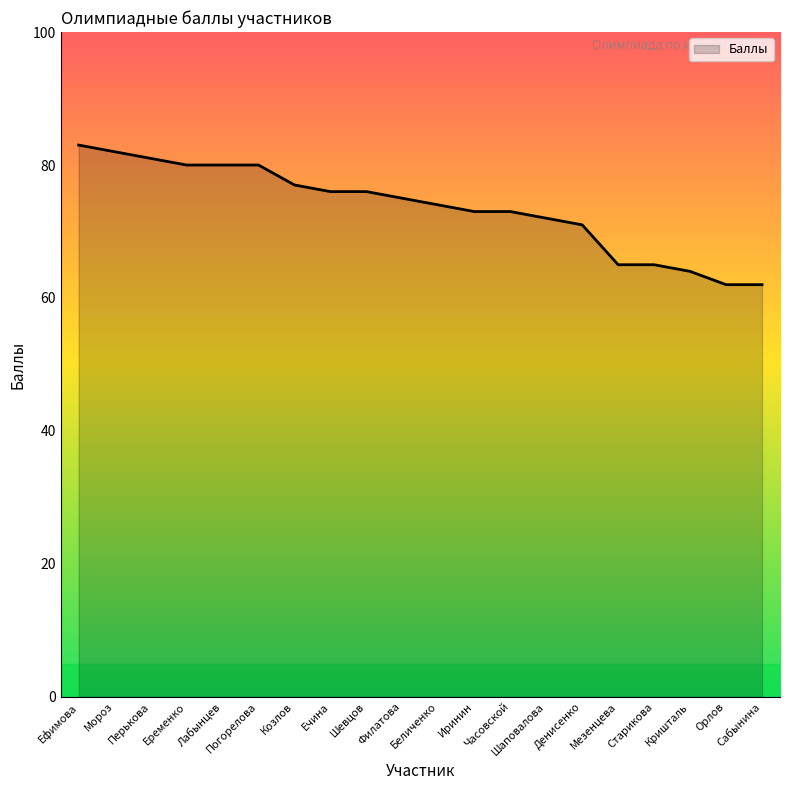

What is the greatest value displayed?

83